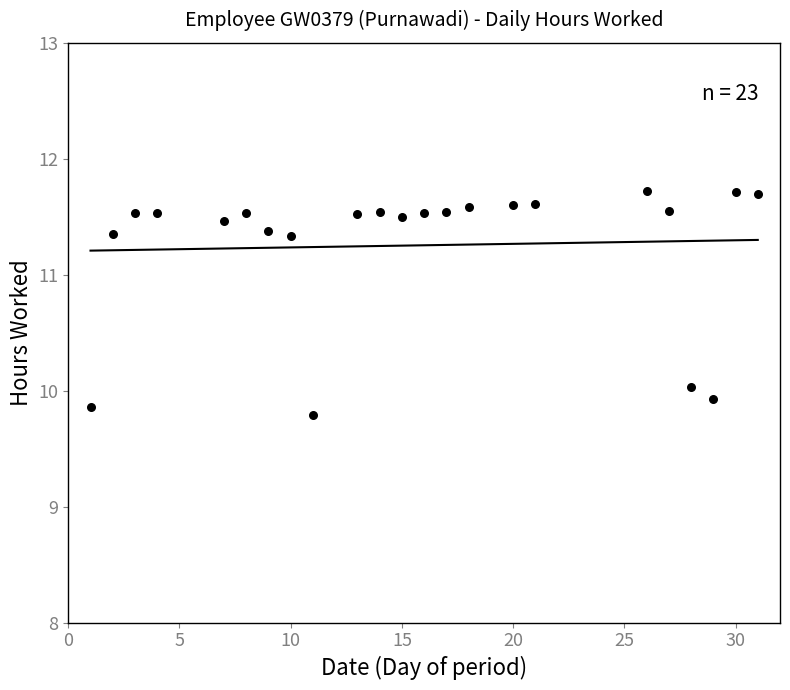

What is the range of Y values (max minus min)?

1.9